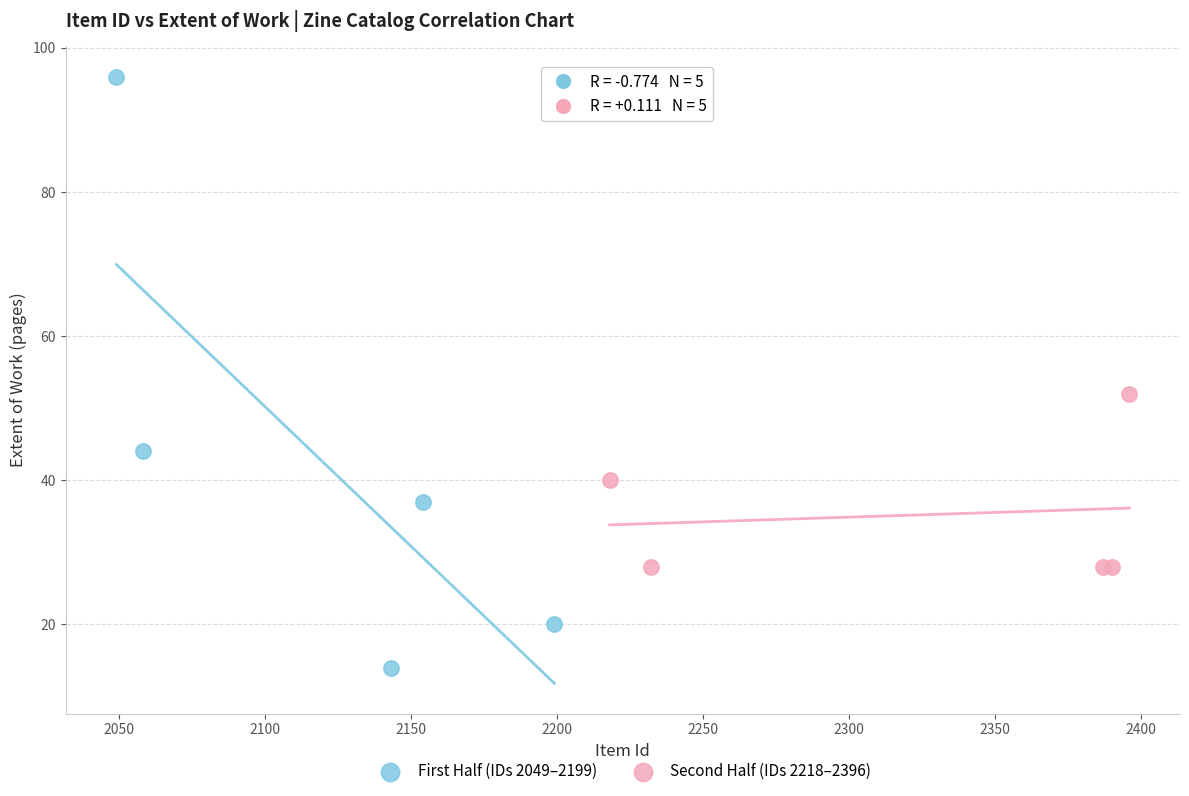

Which series contains the lowest Y value?

First Half (IDs 2049–2199)